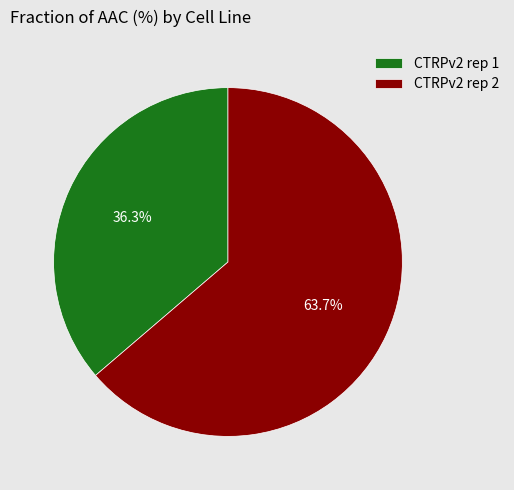

Count the number of slices in the pie.

2